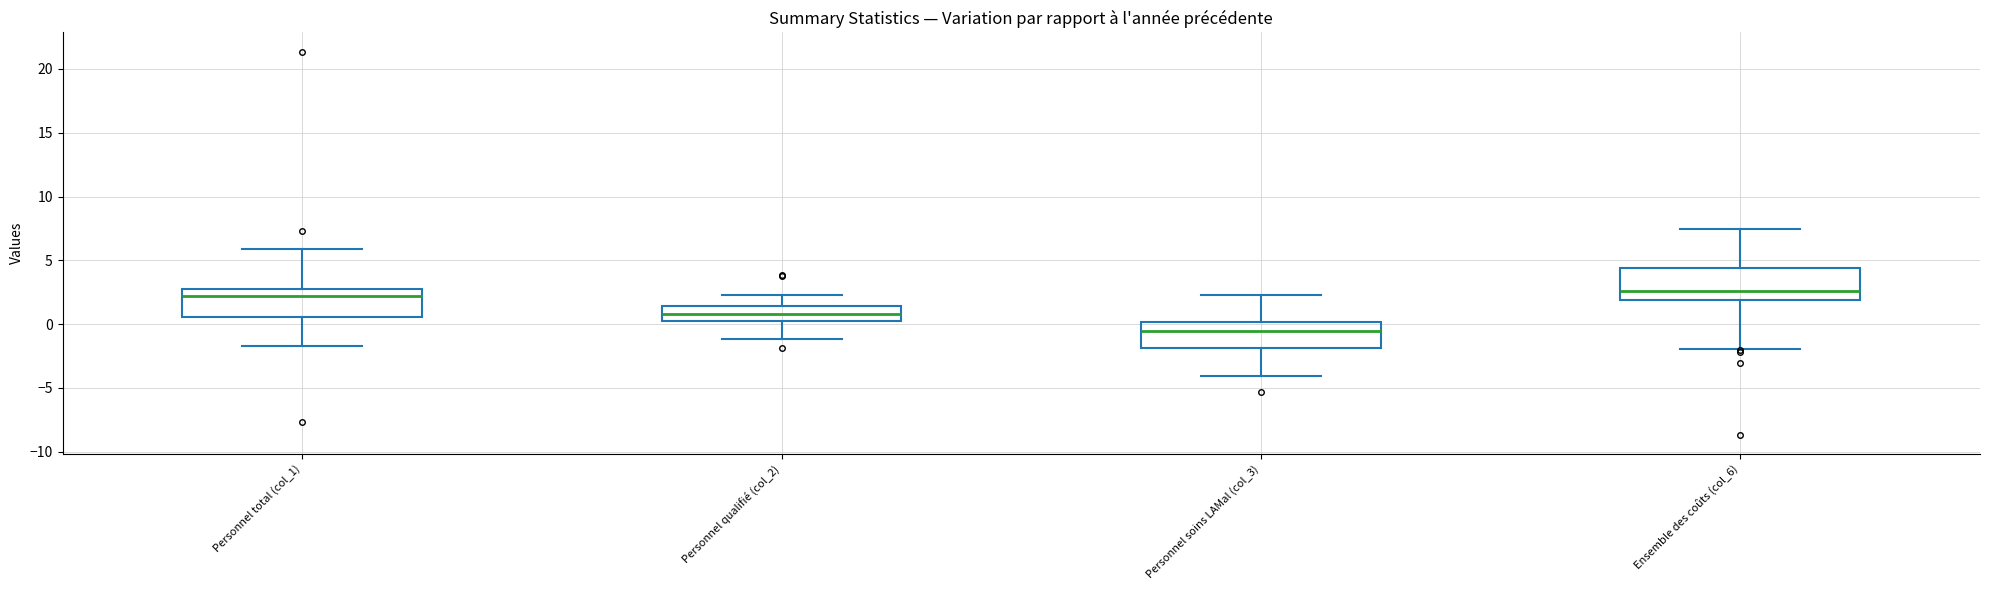

Which box's median line is the lowest?

Personnel soins LAMal (col_3)